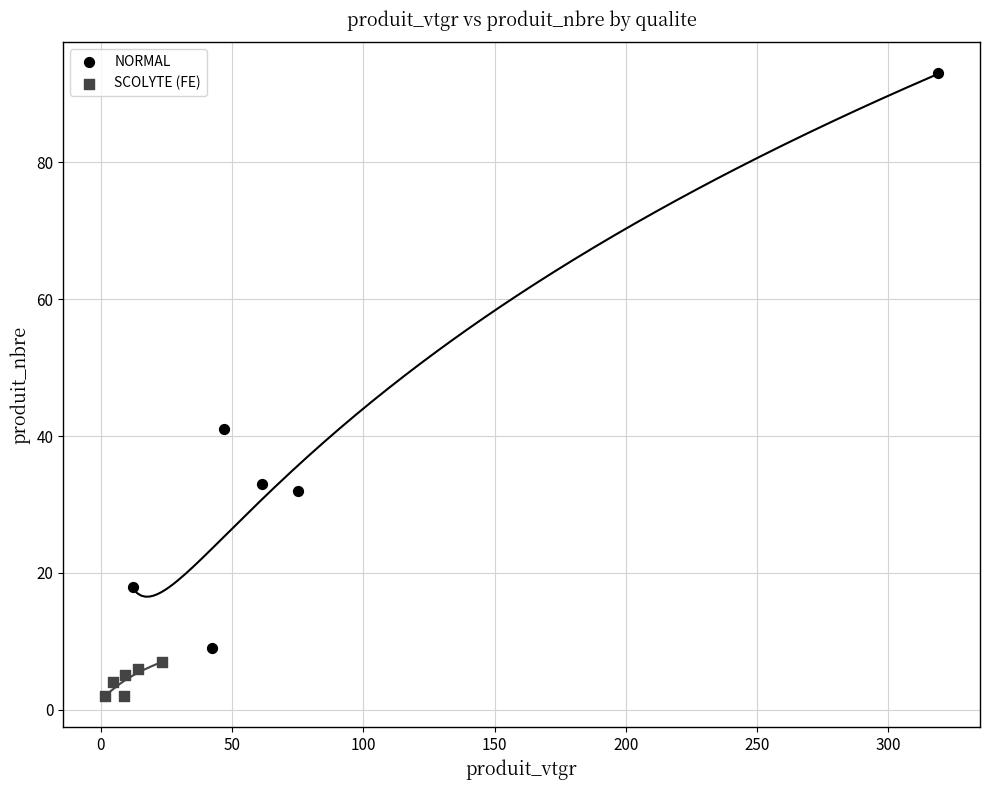

Which series contains the lowest Y value?

SCOLYTE (FE)